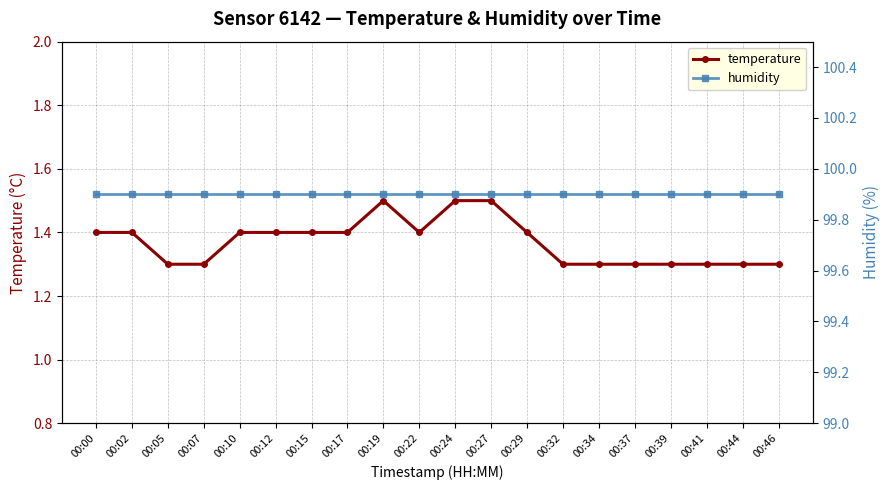

What is the minimum value for temperature?

1.3